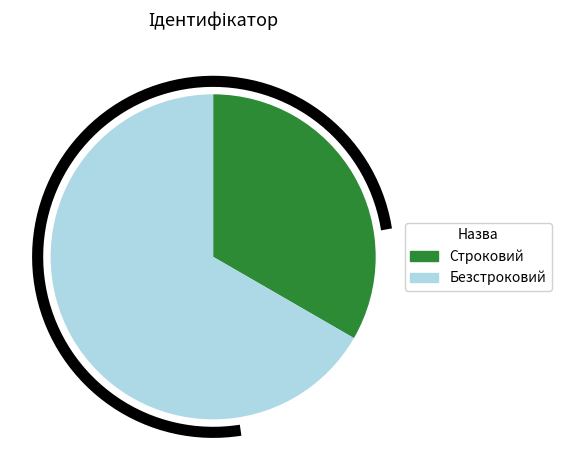

To the nearest percent, what percentage of the pie is Строковий?

33%